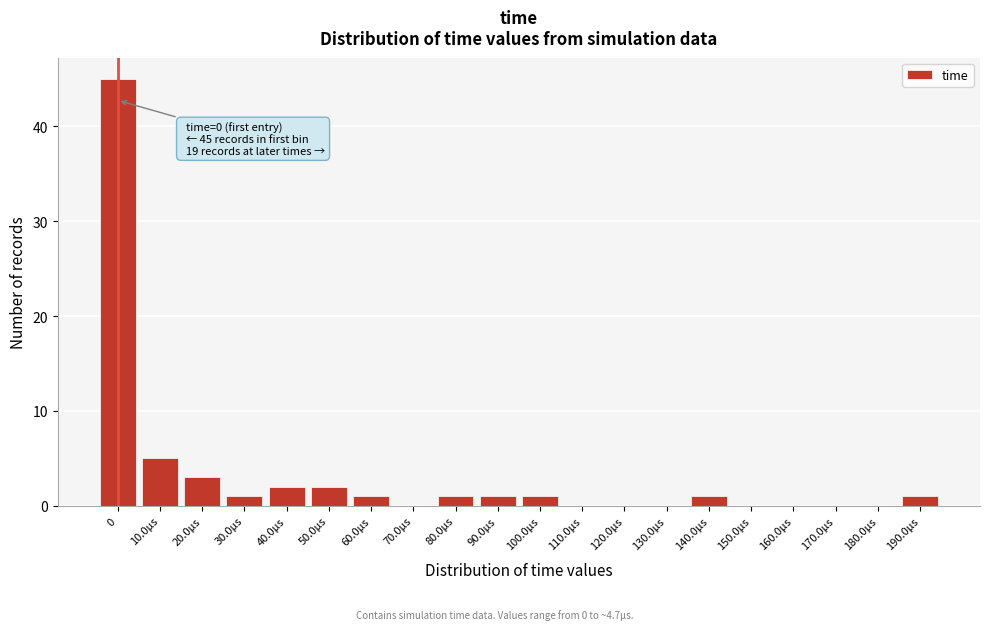

Reading right to left, transcribe all the data shown in this chart.

190.0µs=1	180.0µs=0	170.0µs=0	160.0µs=0	150.0µs=0	140.0µs=1	130.0µs=0	120.0µs=0	110.0µs=0	100.0µs=1	90.0µs=1	80.0µs=1	70.0µs=0	60.0µs=1	50.0µs=2	40.0µs=2	30.0µs=1	20.0µs=3	10.0µs=5	0=45